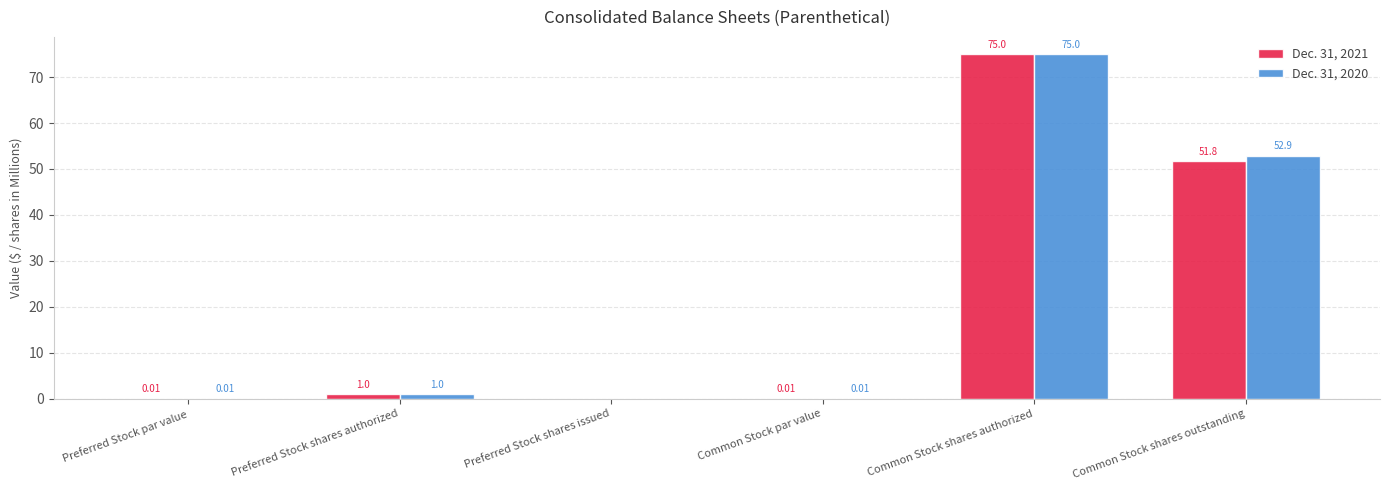

What is the sum of all Dec. 31, 2021 values?

127.8